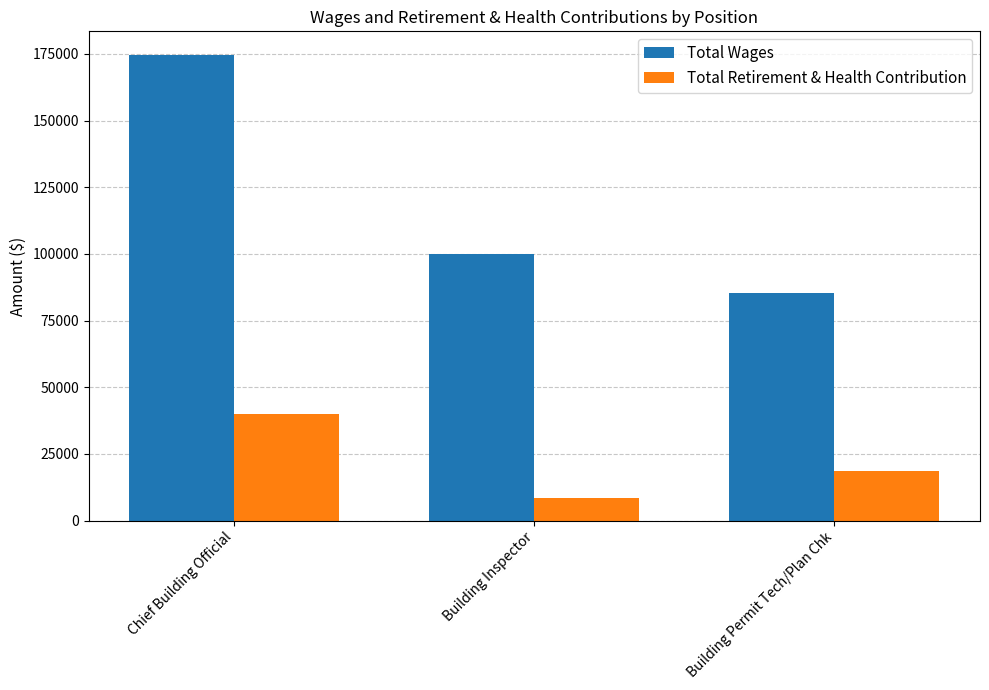

How many series are shown in this chart?

2